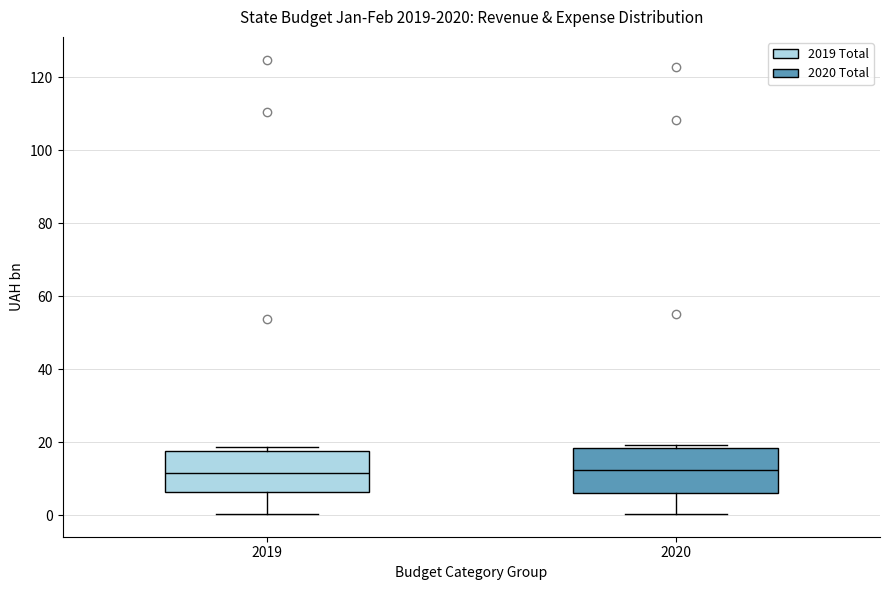

Reading left to right, read every box against the y-axis: the position of its median line, the range the box covers, and the ends of its whiskers. The values are not printed on the chart, so give them approximately, as read against the axis.

2019: median 12, box 6 to 18, whiskers 0 to 18 (just above the box's upper edge)
2020: median 12, box 6 to 18, whiskers 0 to 20